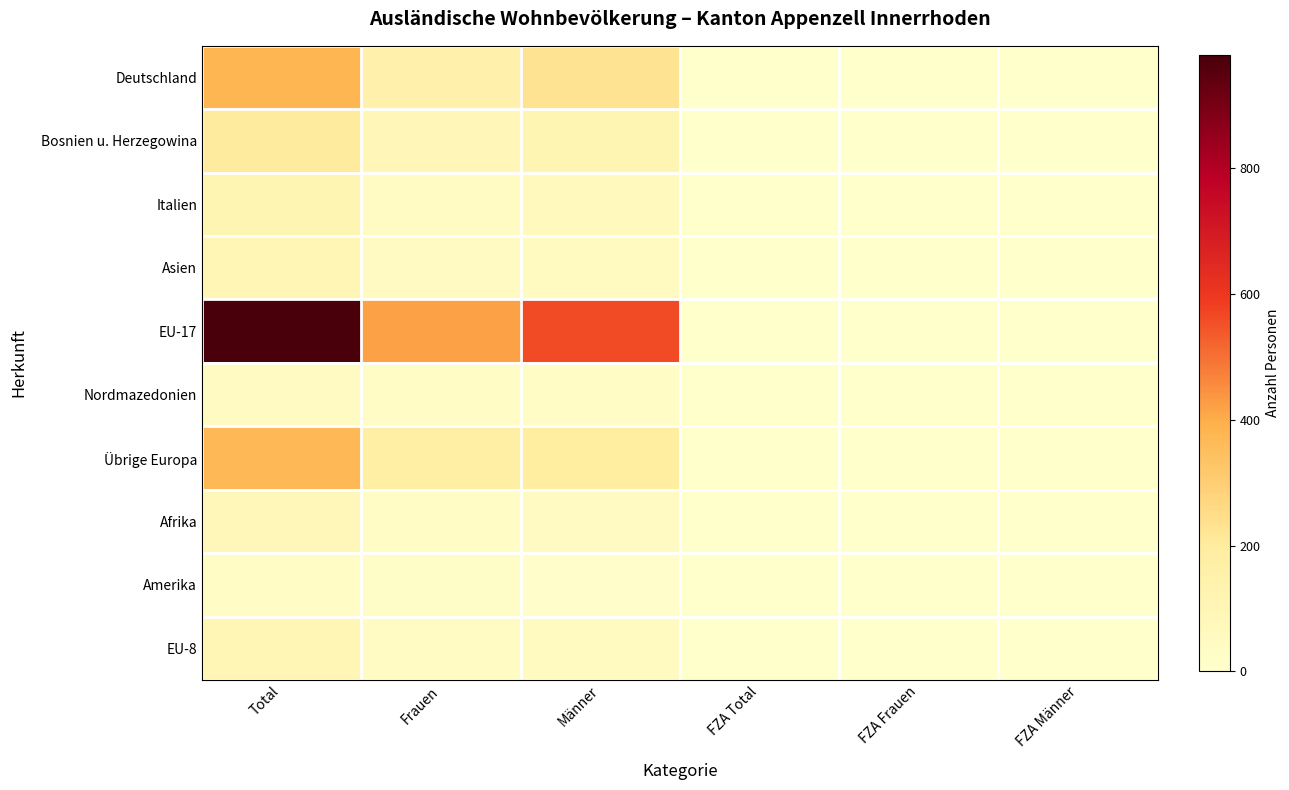

Reading right to left, list all the values displayed in this chart.

Deutschland: FZA Männer=0	FZA Frauen=0	FZA Total=0	Männer=228	Frauen=149	Total=377
Bosnien u. Herzegowina: FZA Männer=0	FZA Frauen=0	FZA Total=0	Männer=108	Frauen=92	Total=200
Italien: FZA Männer=0	FZA Frauen=0	FZA Total=0	Männer=65	Frauen=43	Total=108
Asien: FZA Männer=0	FZA Frauen=0	FZA Total=0	Männer=57	Frauen=48	Total=105
EU-17: FZA Männer=0	FZA Frauen=0	FZA Total=0	Männer=563	Frauen=418	Total=981
Nordmazedonien: FZA Männer=0	FZA Frauen=0	FZA Total=0	Männer=24	Frauen=24	Total=48
Übrige Europa: FZA Männer=0	FZA Frauen=0	FZA Total=0	Männer=196	Frauen=174	Total=370
Afrika: FZA Männer=0	FZA Frauen=0	FZA Total=0	Männer=47	Frauen=32	Total=79
Amerika: FZA Männer=0	FZA Frauen=0	FZA Total=0	Männer=9	Frauen=21	Total=30
EU-8: FZA Männer=0	FZA Frauen=0	FZA Total=0	Männer=55	Frauen=45	Total=100